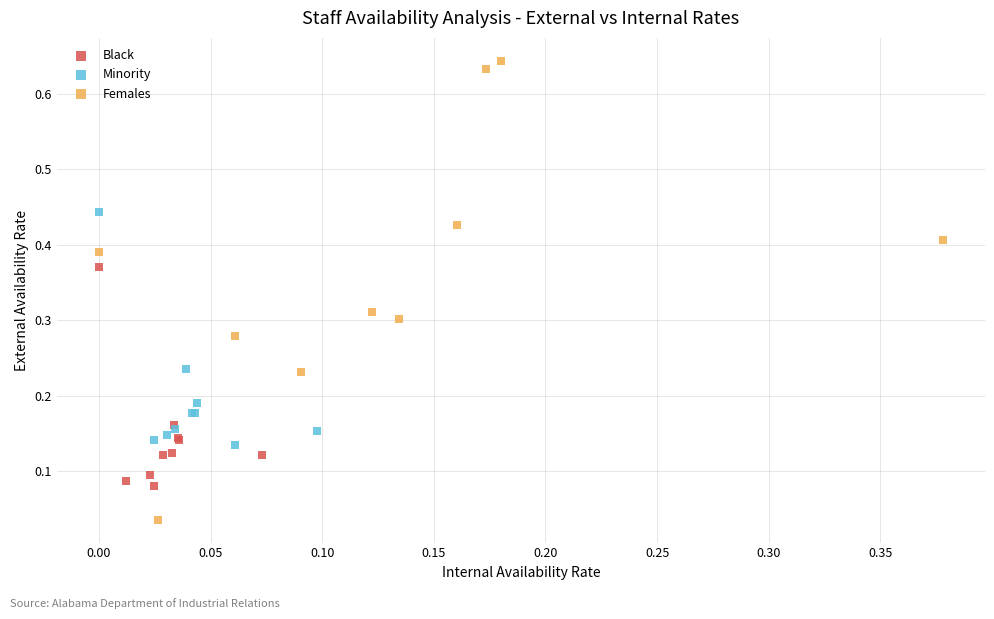

Which series contains the highest Y value?

Females